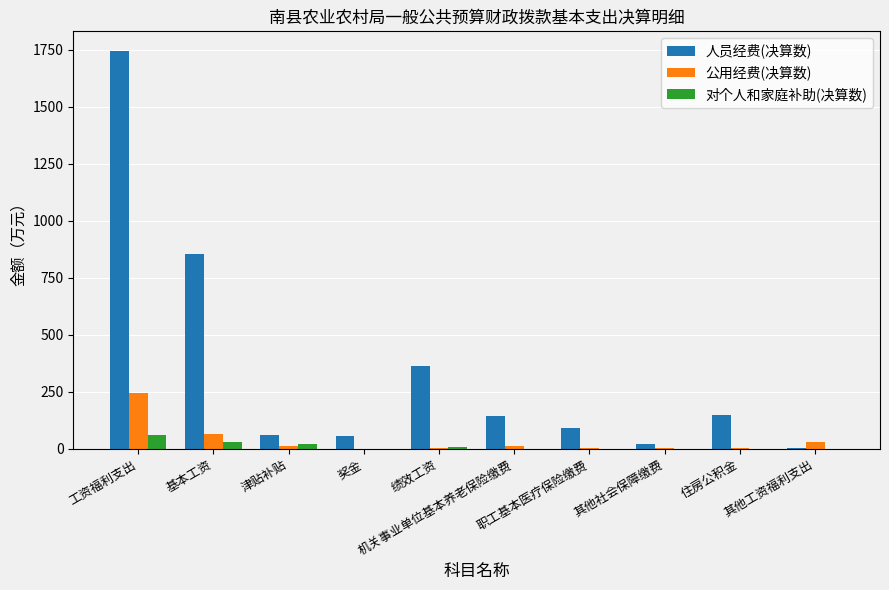

The 对个人和家庭补助(决算数) series shows 1.2 at 奖金. True or false?

True